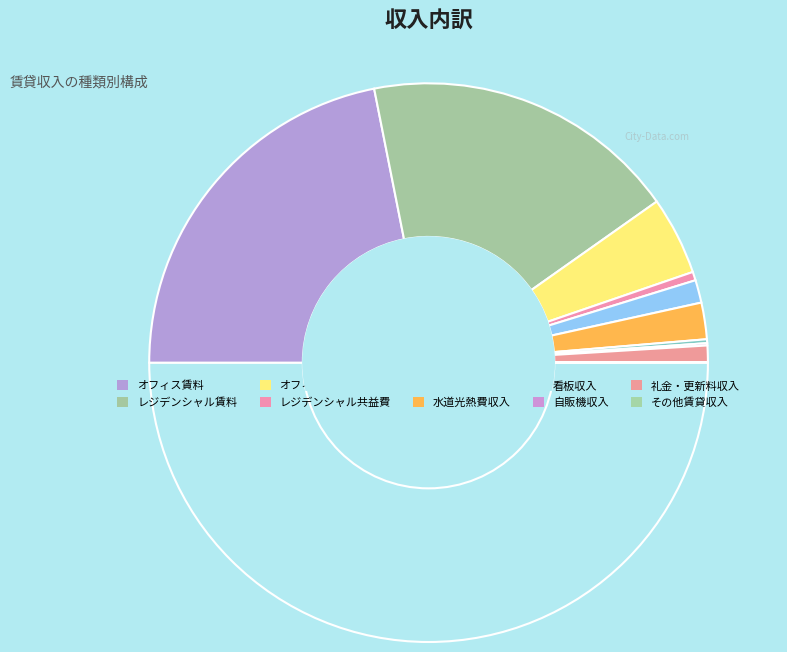

How many slices are in this pie chart?

10